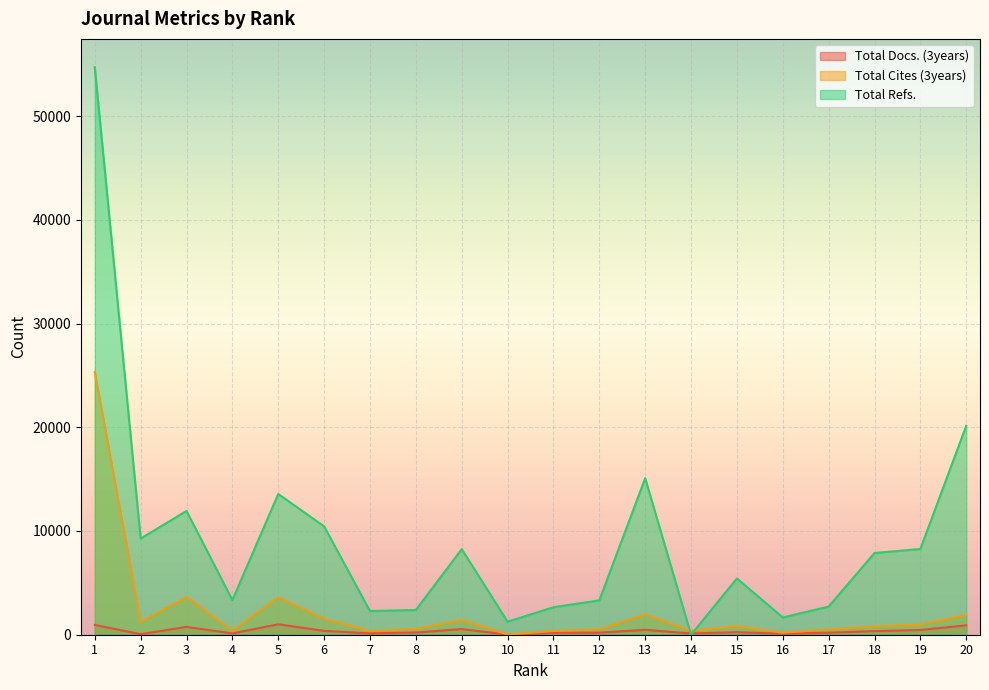

Which series has the largest range (max minus min)?

Total Refs.